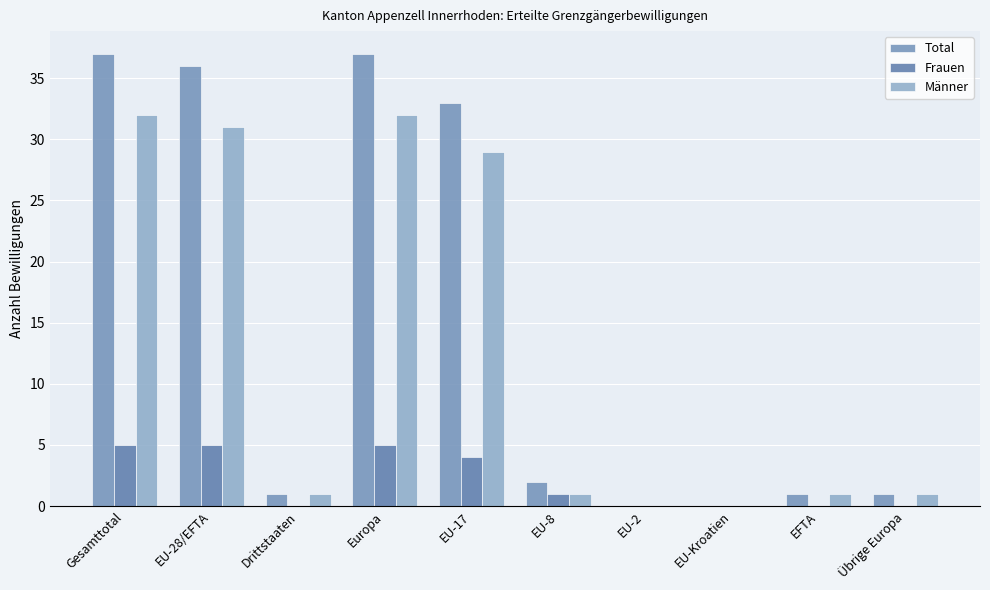

Are the bars horizontal?

No